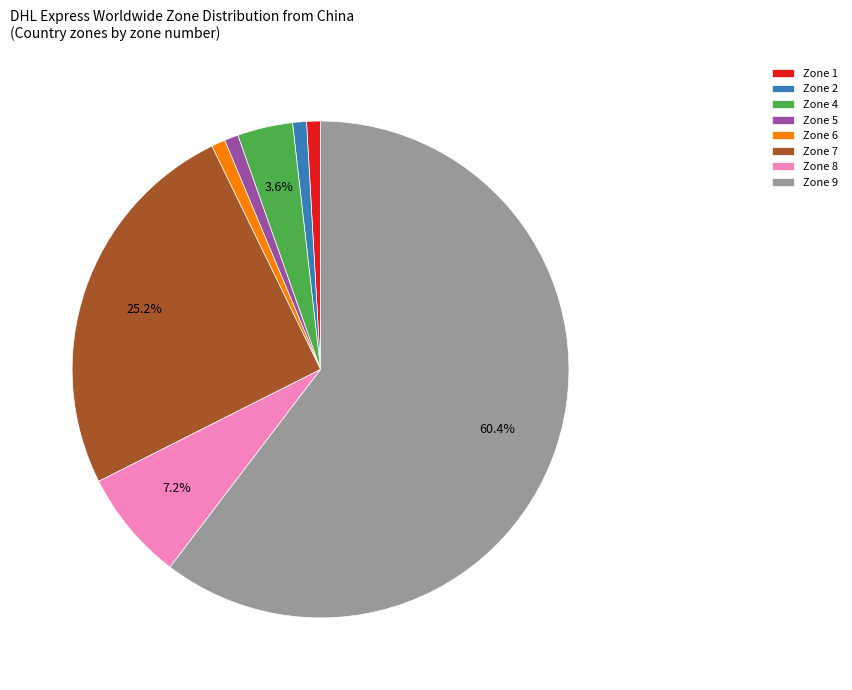

The Zone 1 slice represents 11% of the pie. True or false?

False